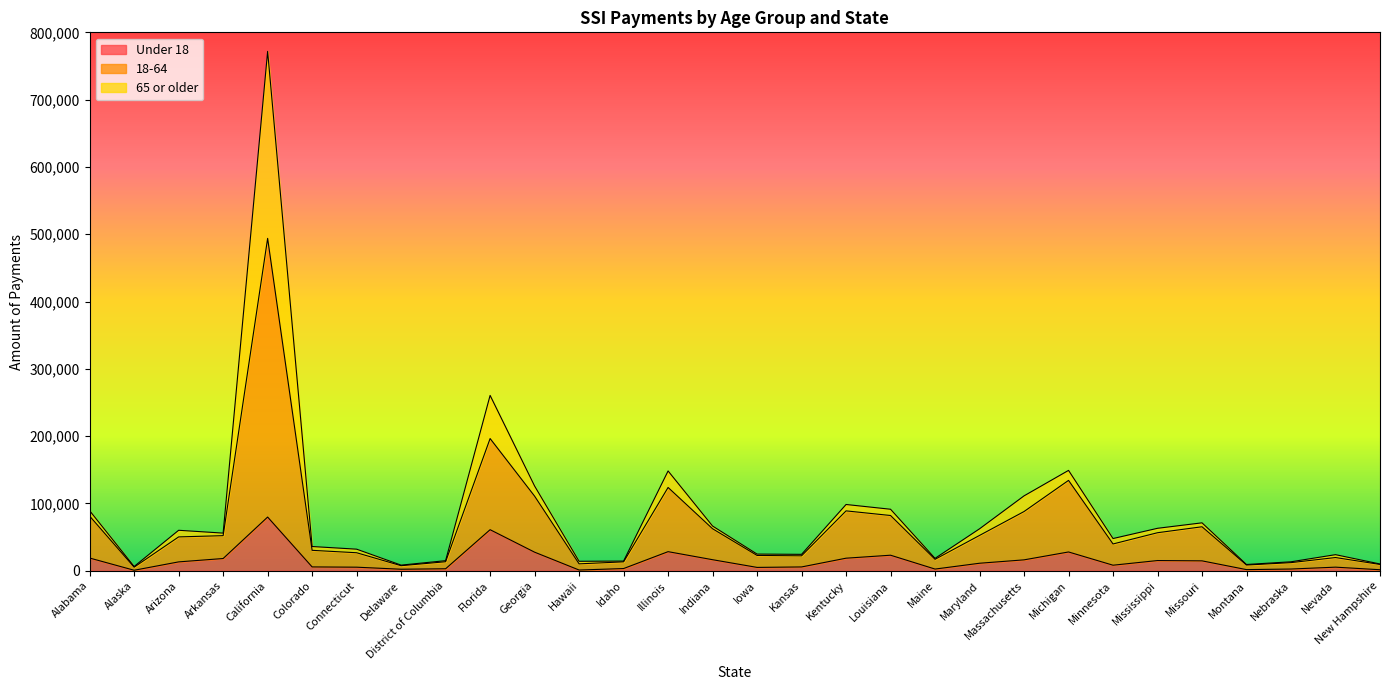

True or false: Under 18 and 18-64 cross at least once.

False